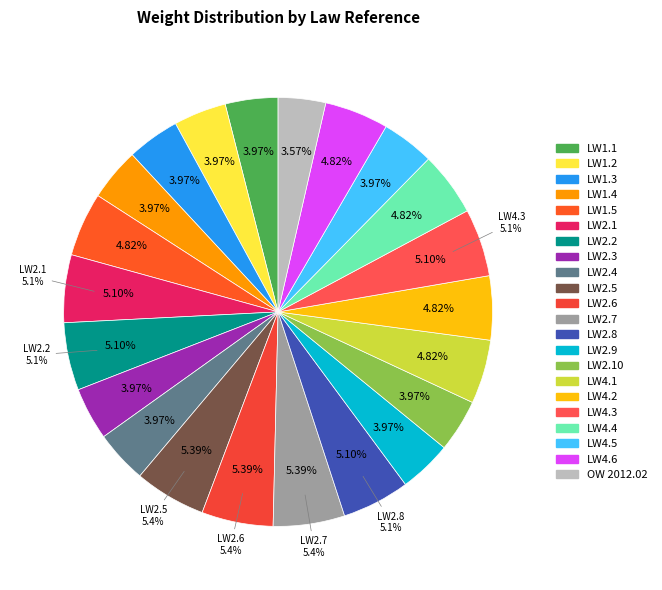

Is it true that LW2.5 is 11% of the pie?

False